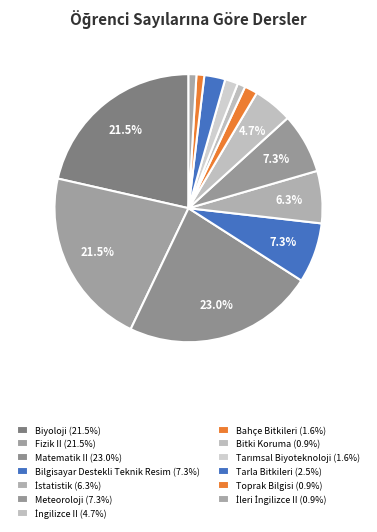

How many segments does this pie chart have?

13